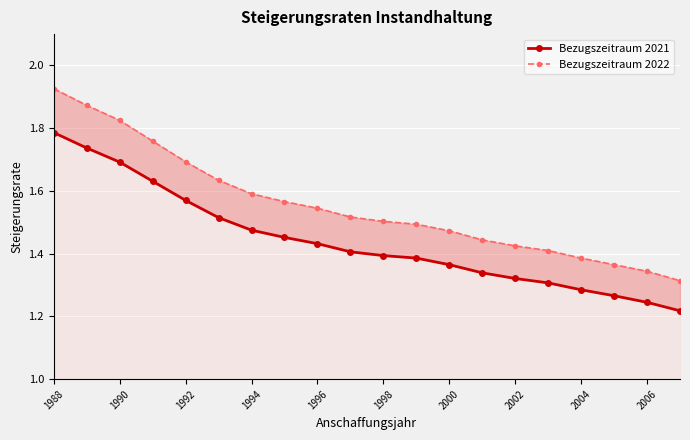

True or false: Bezugszeitraum 2022 and Bezugszeitraum 2021 cross at least once.

False